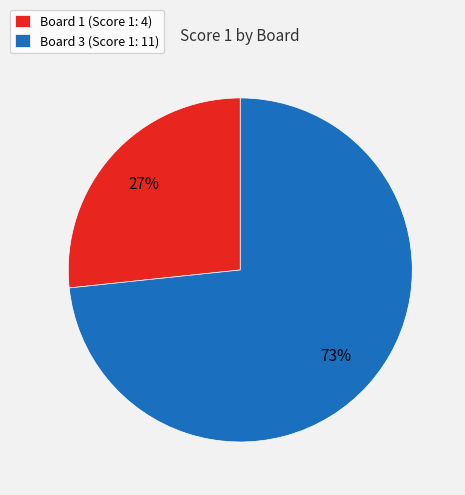

Which slice is the smallest?

Board 1 (Score 1: 4)